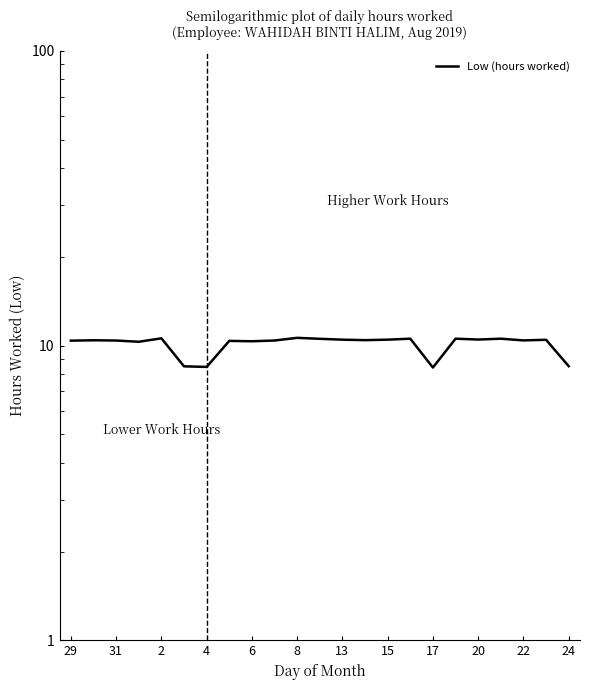

What is the difference between the second highest and second lowest values?

2.1